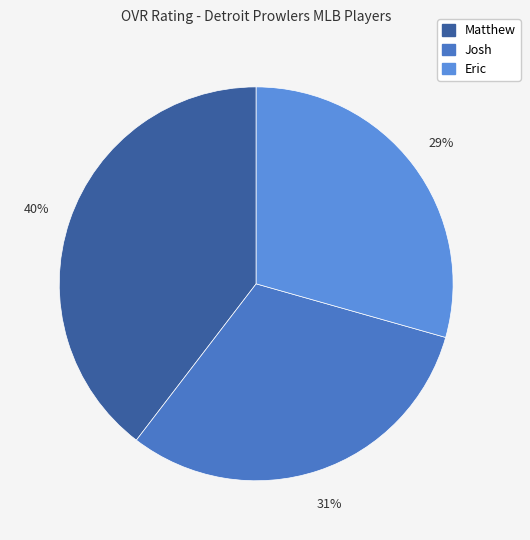

Is the sum of Eric and Josh greater than half?

Yes